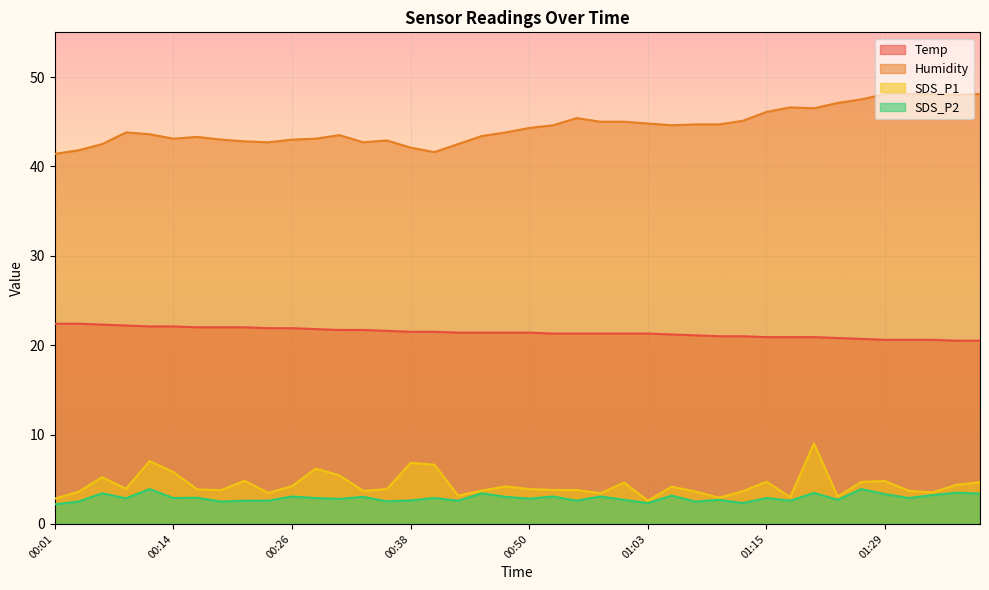

What is the approximate value of SDS_P1 at 01:10?

2.9